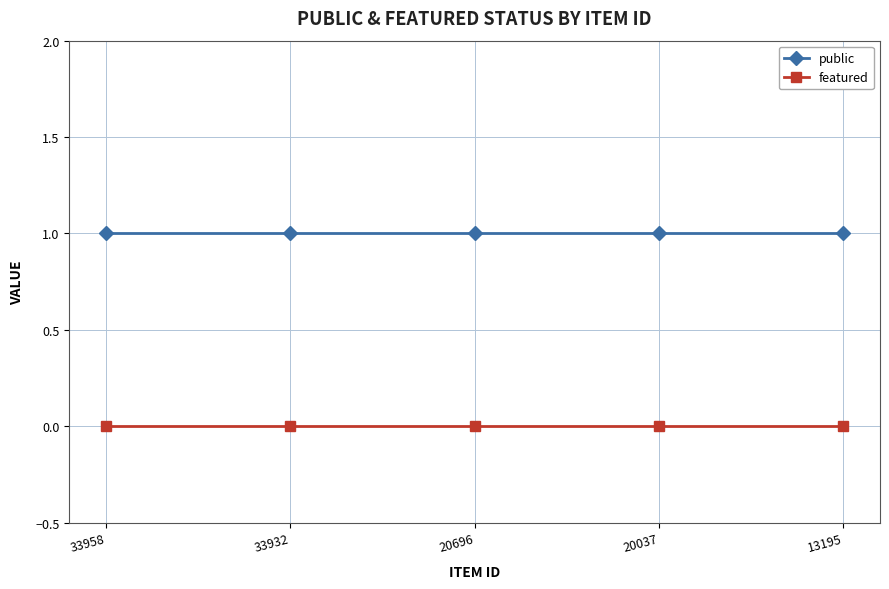

True or false: public and featured cross at least once.

False